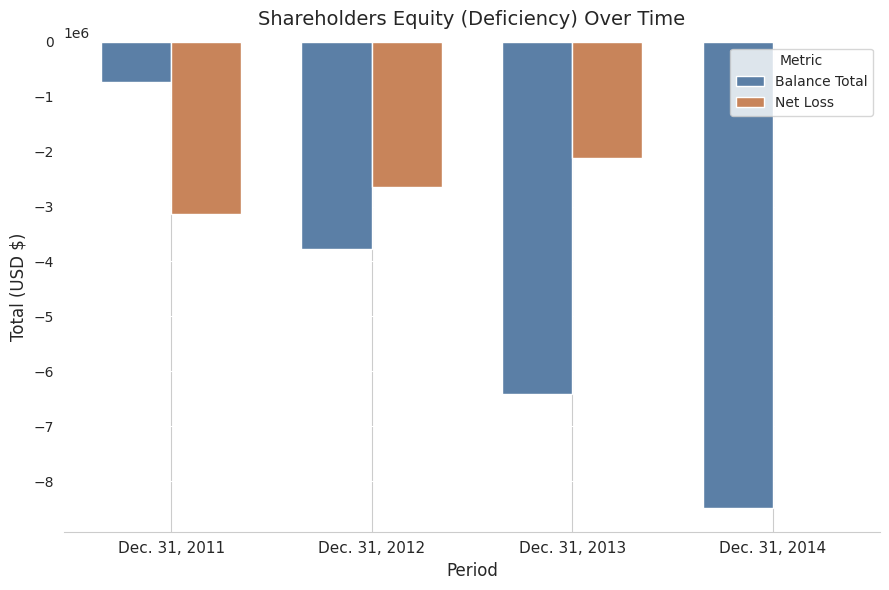

Is the value of Net Loss at Dec. 31, 2013 greater than the value of Balance Total at Dec. 31, 2014?

Yes